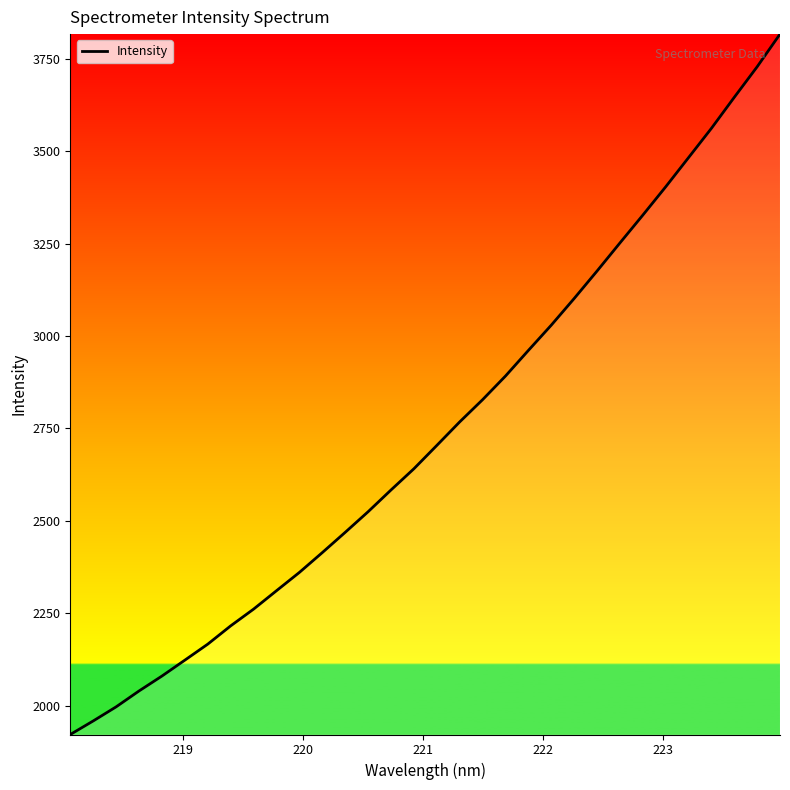

What is the difference between the maximum and minimum values?

1893.6